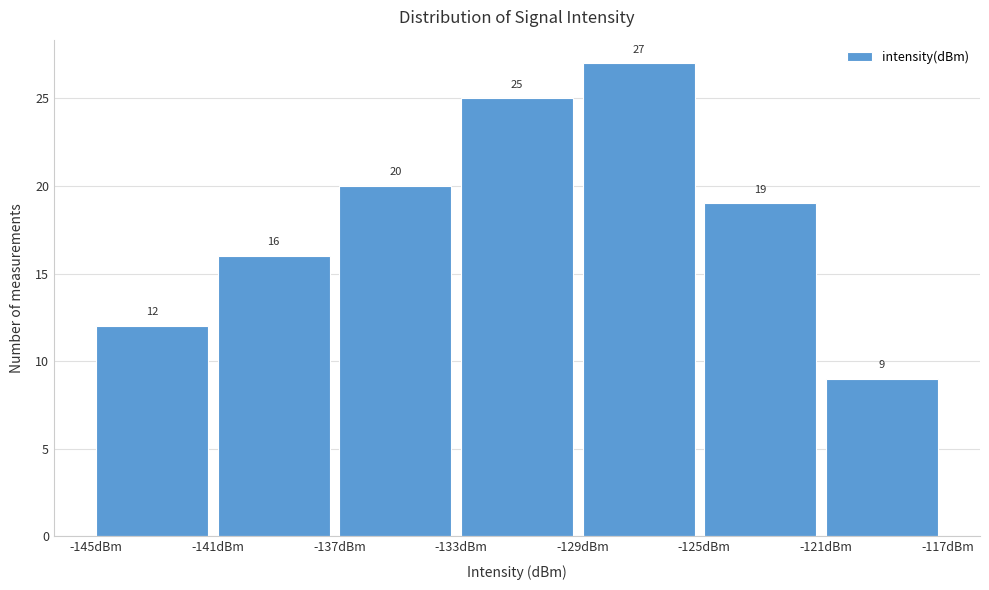

Reading left to right, list every bar in this chart as the range it spans on the x-axis followed by its height.

-145 to -141: 12
-141 to -137: 16
-137 to -133: 20
-133 to -129: 25
-129 to -125: 27
-125 to -121: 19
-121 to -117: 9